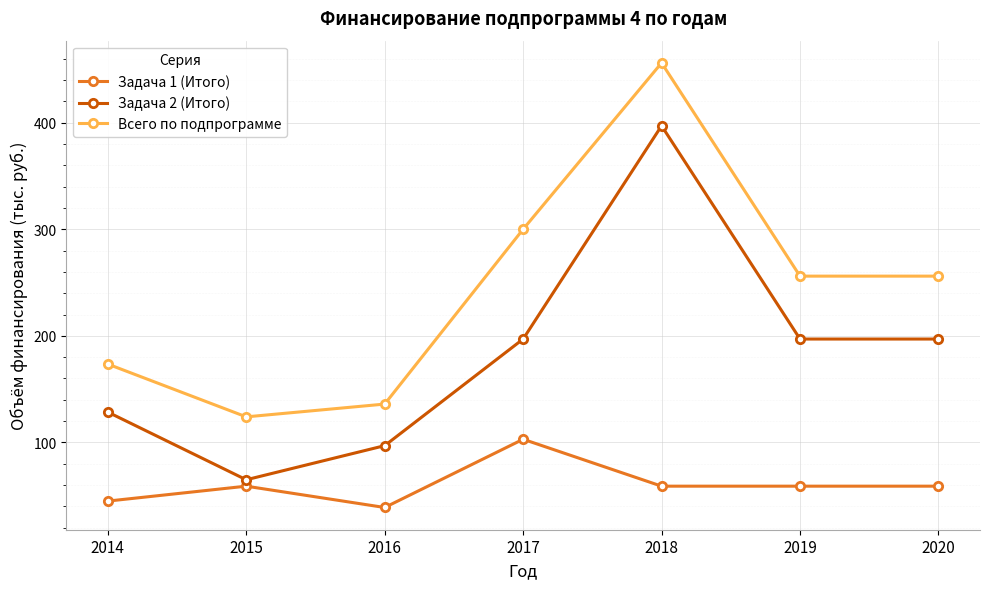

Reading right to left, list all the values displayed in this chart.

Задача 1 (Итого): 59.0	59.0	59.0	103.0	39.0	59.0	45.0
Задача 2 (Итого): 197.0	197.0	397.0	197.0	97.0	65.0	128.5
Всего по подпрограмме: 256.0	256.0	456.0	300.0	136.0	124.0	173.5